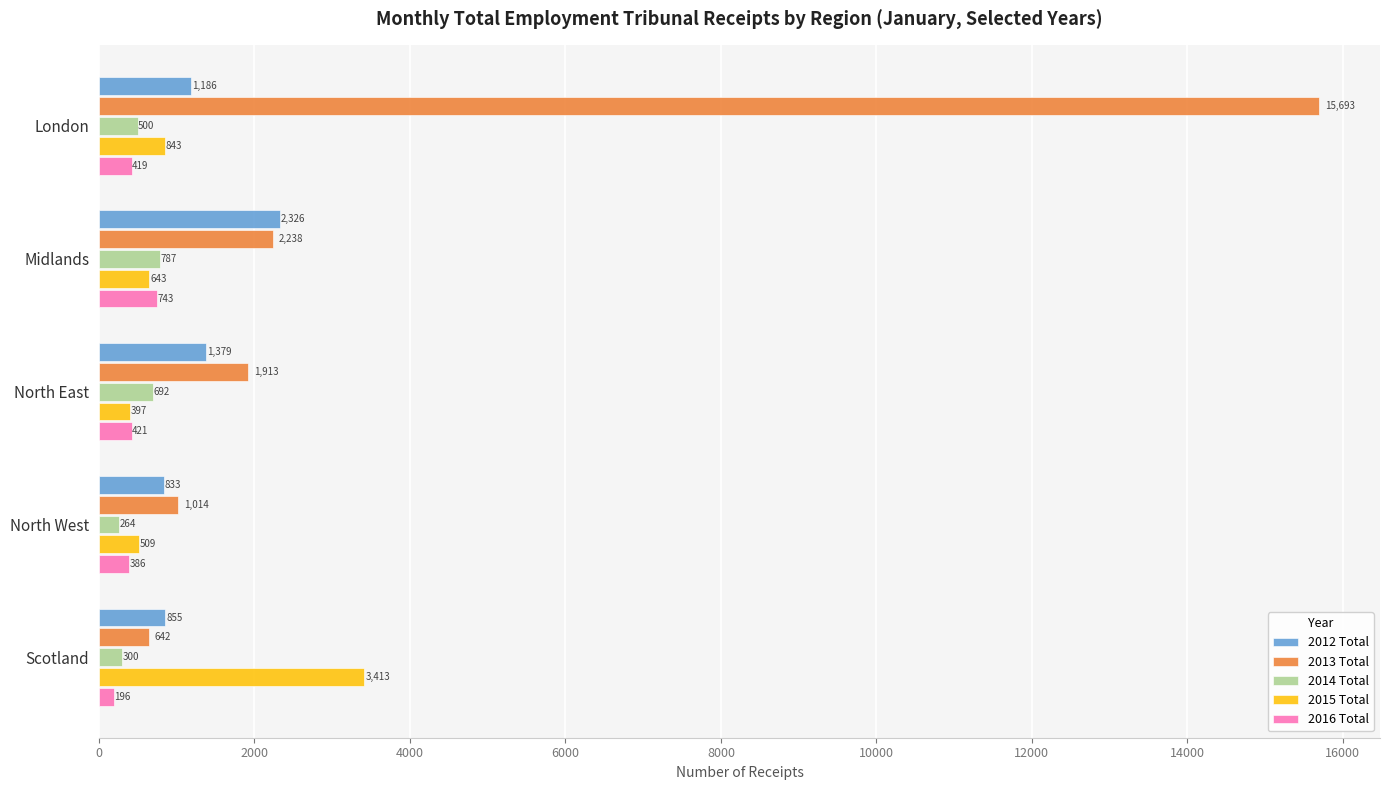

At which category does the chart reach its minimum across all series?

Scotland